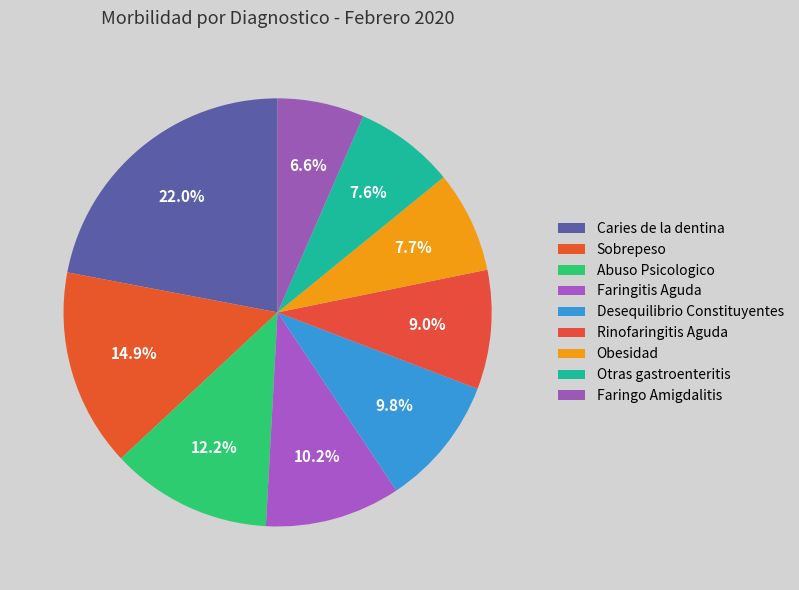

Count the number of slices in the pie.

9